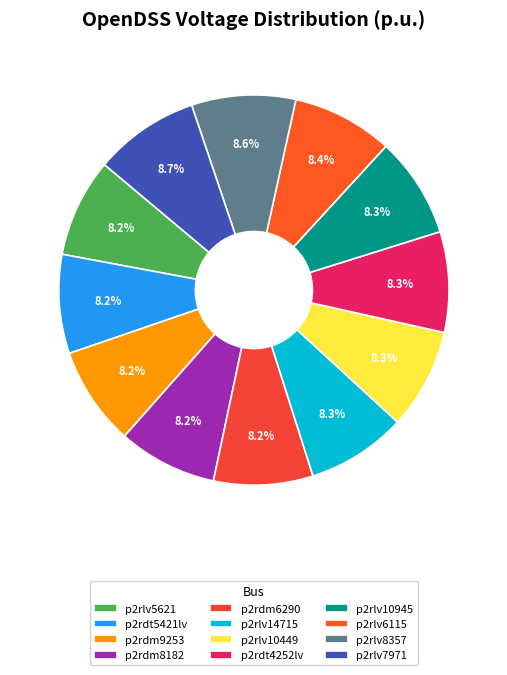

Which category has the biggest portion of the pie?

p2rlv7971